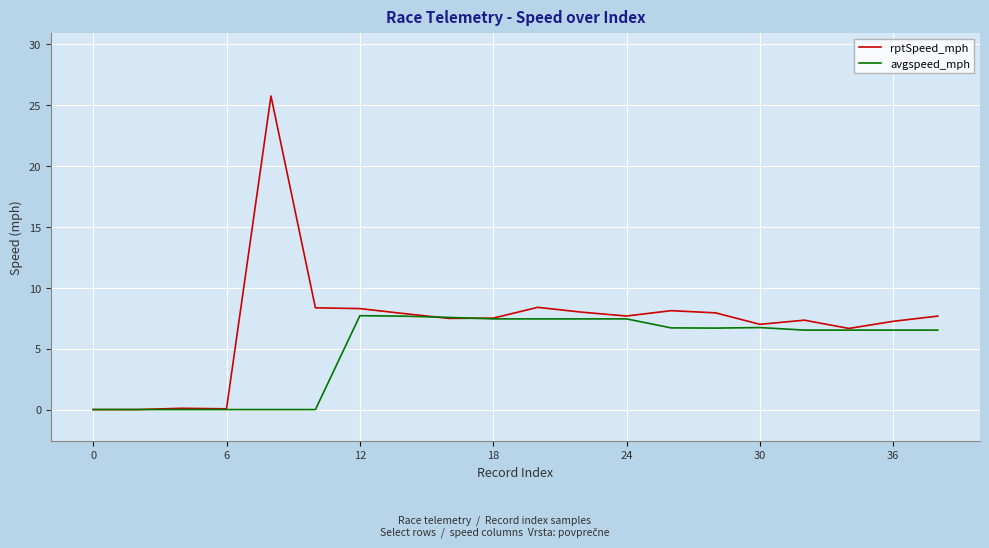

Which series has the widest spread of values?

rptSpeed_mph